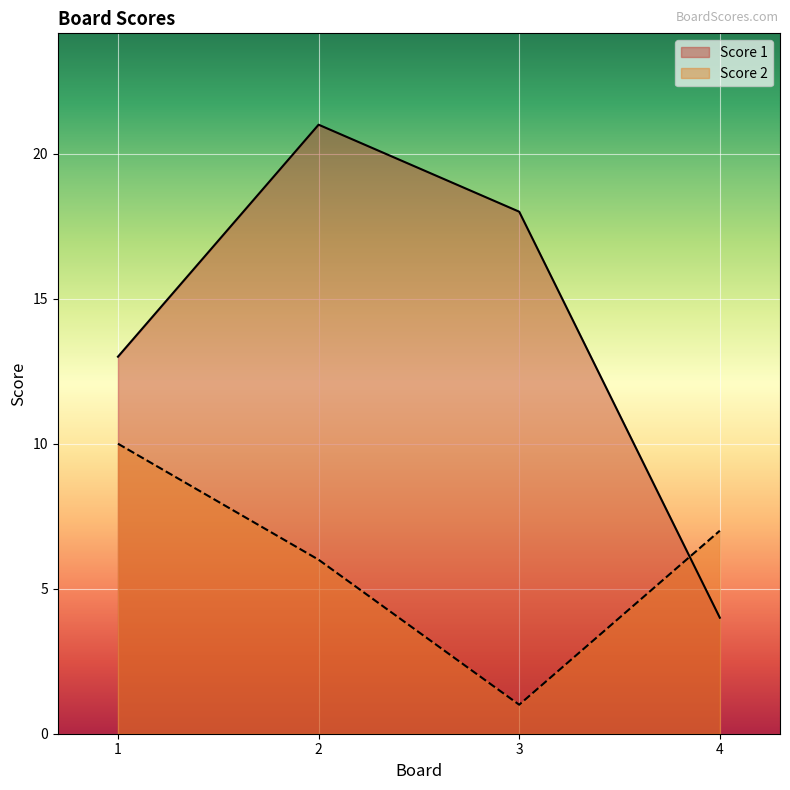

Does the chart display data point markers on the line(s)?

No